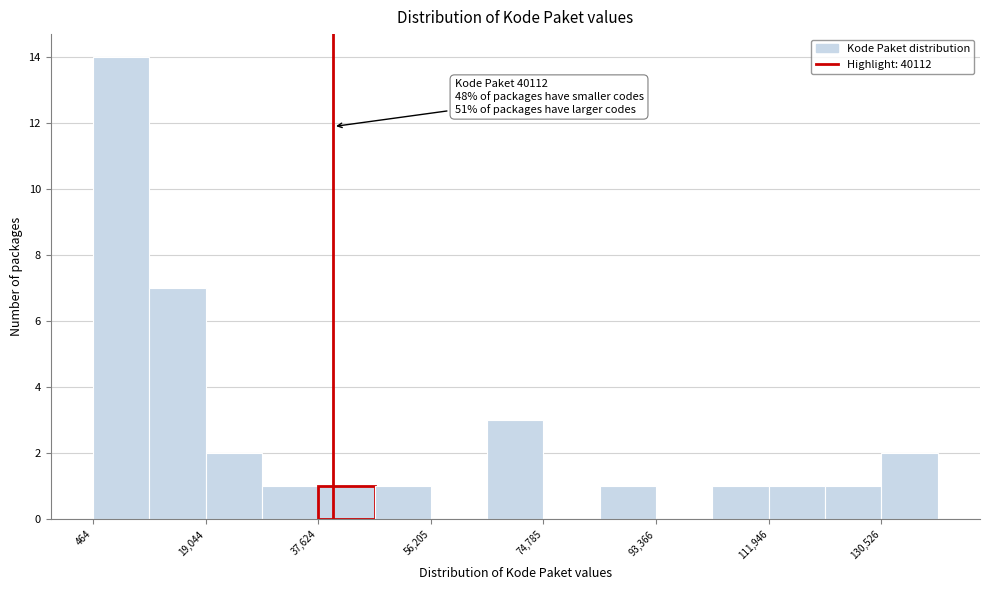

Which range on the x-axis has the tallest bar?

0 to 10000